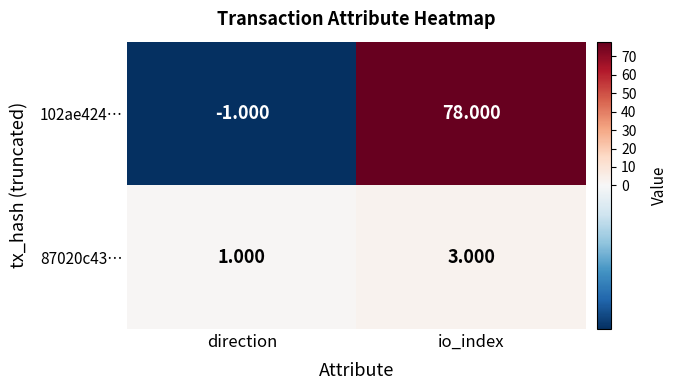

At which label does 87020c43… reach its peak?

io_index